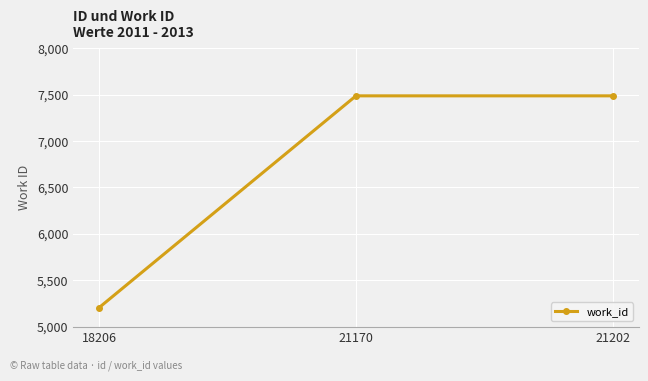

Reading right to left, transcribe all the data shown in this chart.

7486	7486	5206